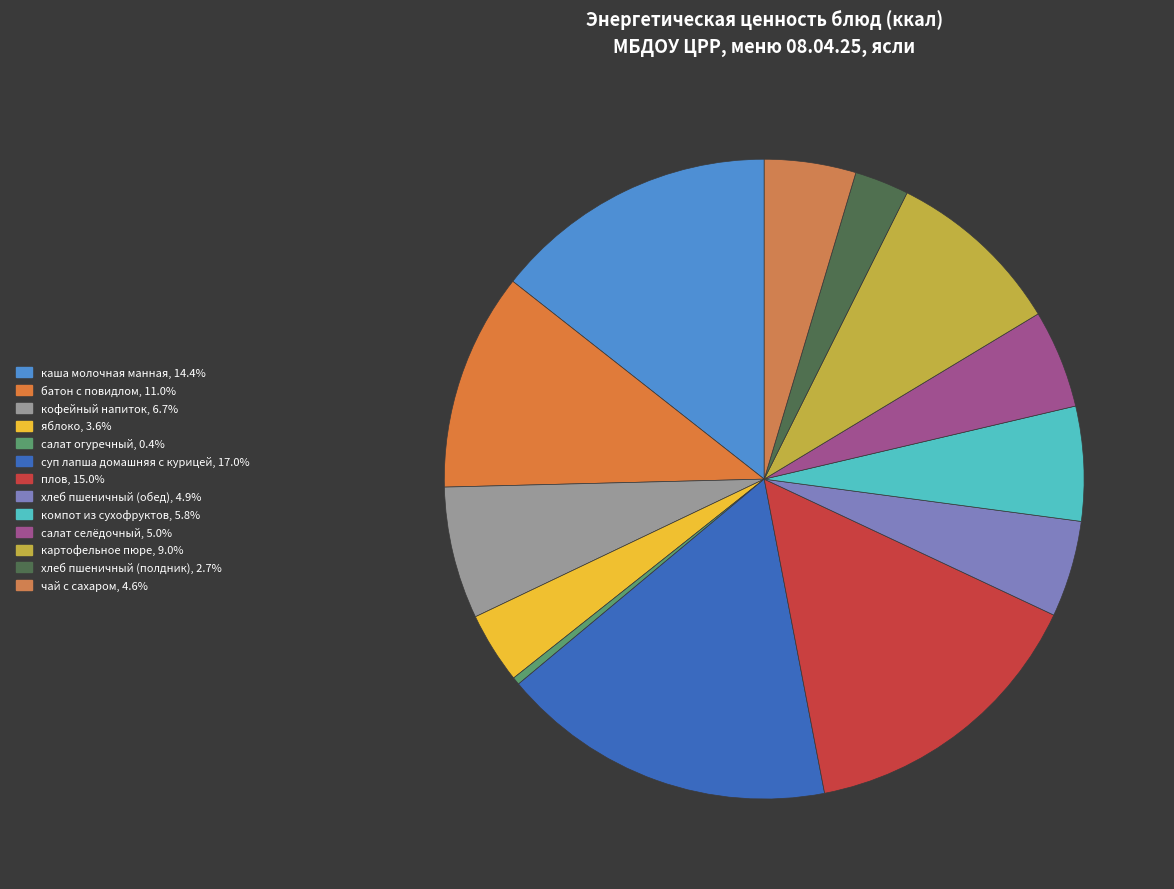

To the nearest percent, what percentage of the pie is хлеб пшеничный (обед)?

5%